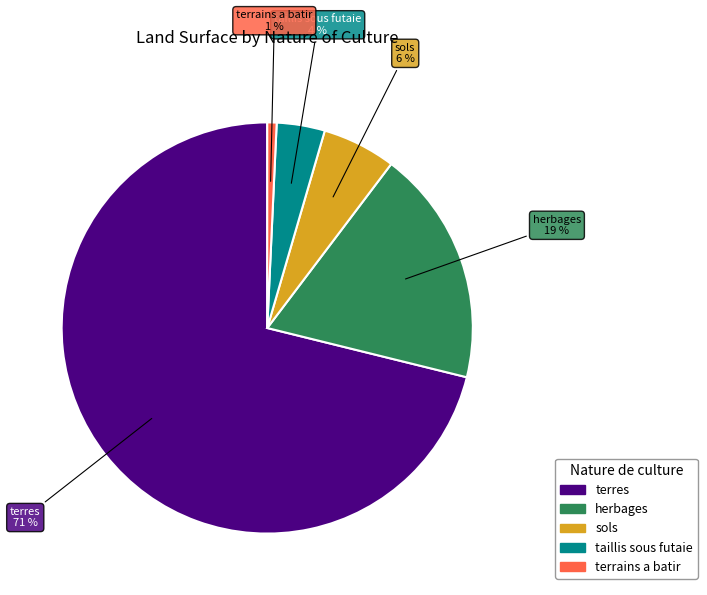

How many segments does this pie chart have?

5